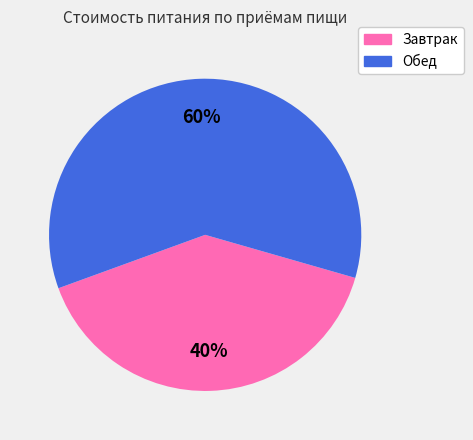

Do Обед and Завтрак together represent more than half of the pie?

Yes